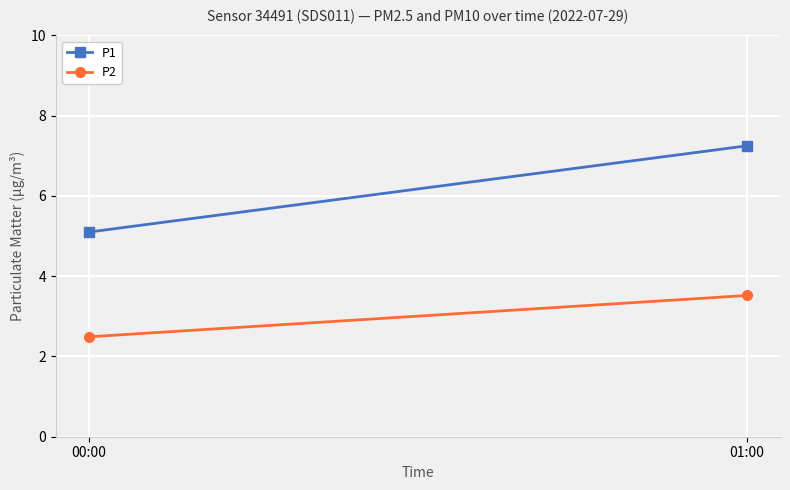

What value does the P2 series have at 01:00?

3.5